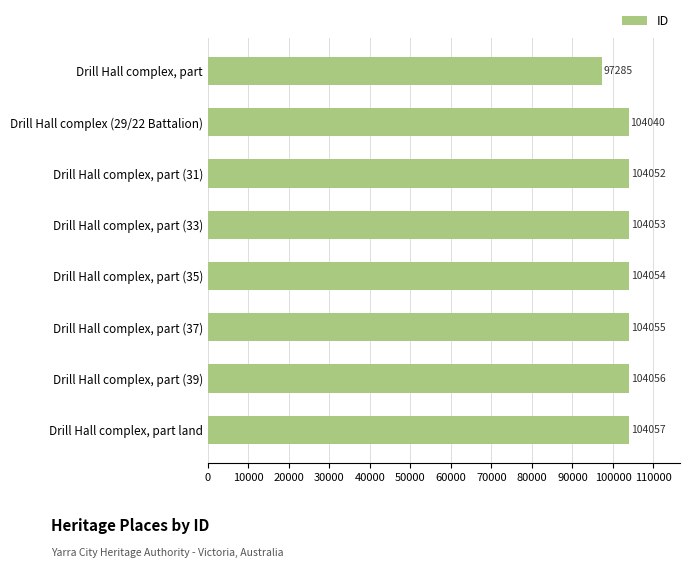

What is the greatest value displayed?

104057